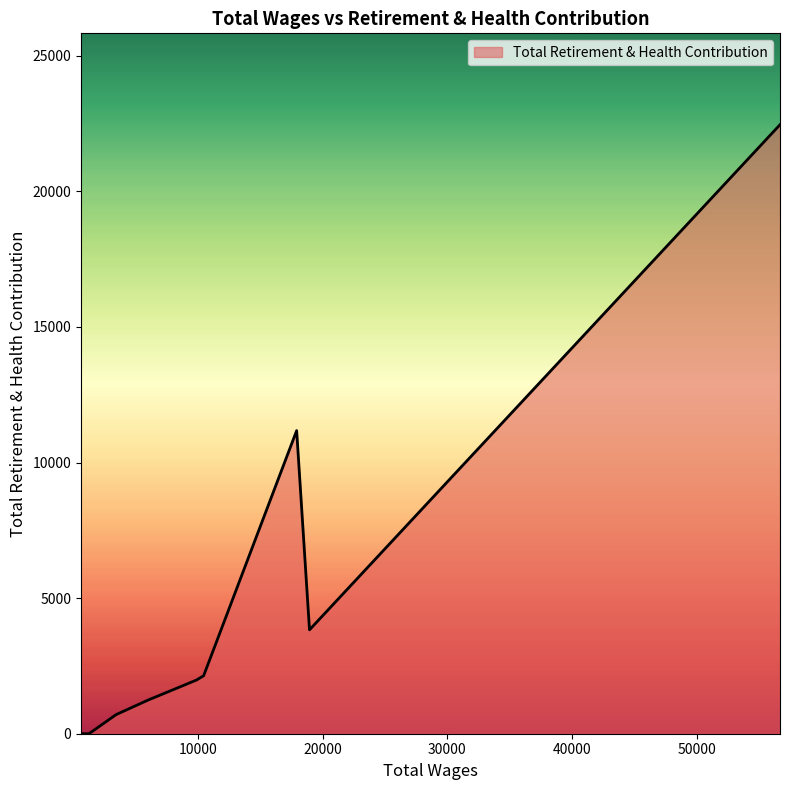

How many values are below 1977?

4